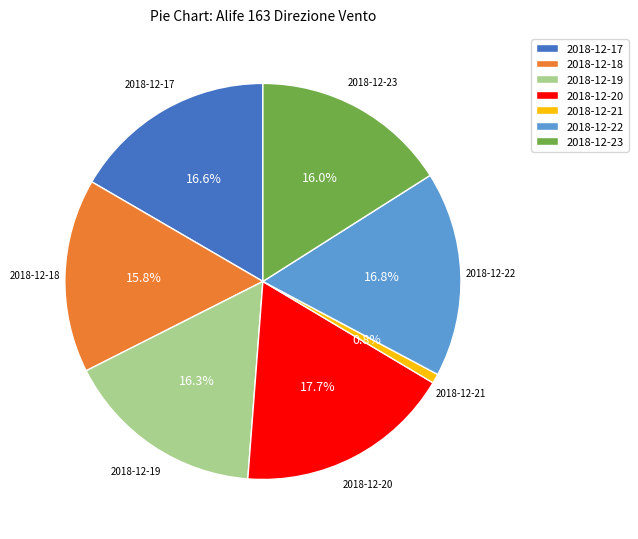

To the nearest percent, what portion does 2018-12-22 represent?

17%